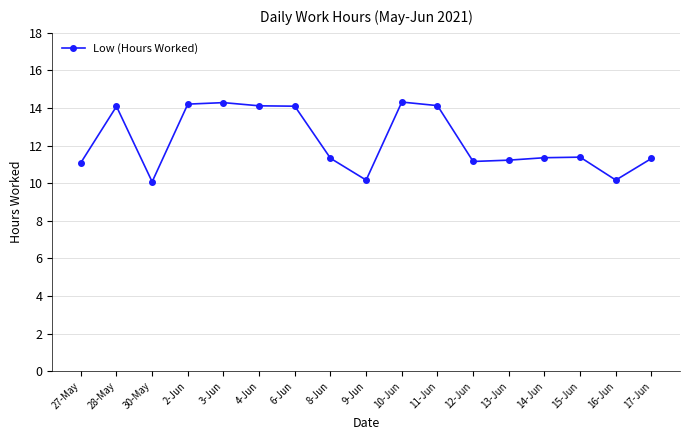

What is the minimum value shown in the chart?

10.1